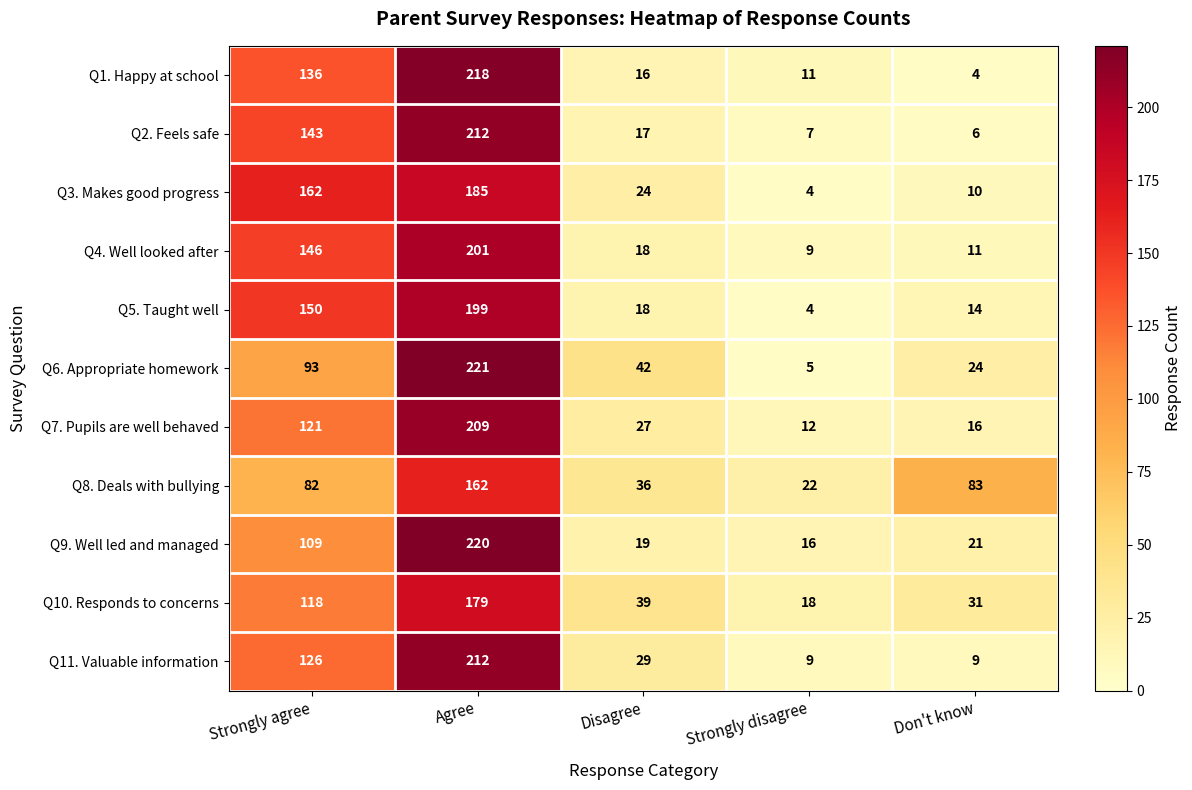

The Q7. Pupils are well behaved series shows 121 at Strongly agree. True or false?

True